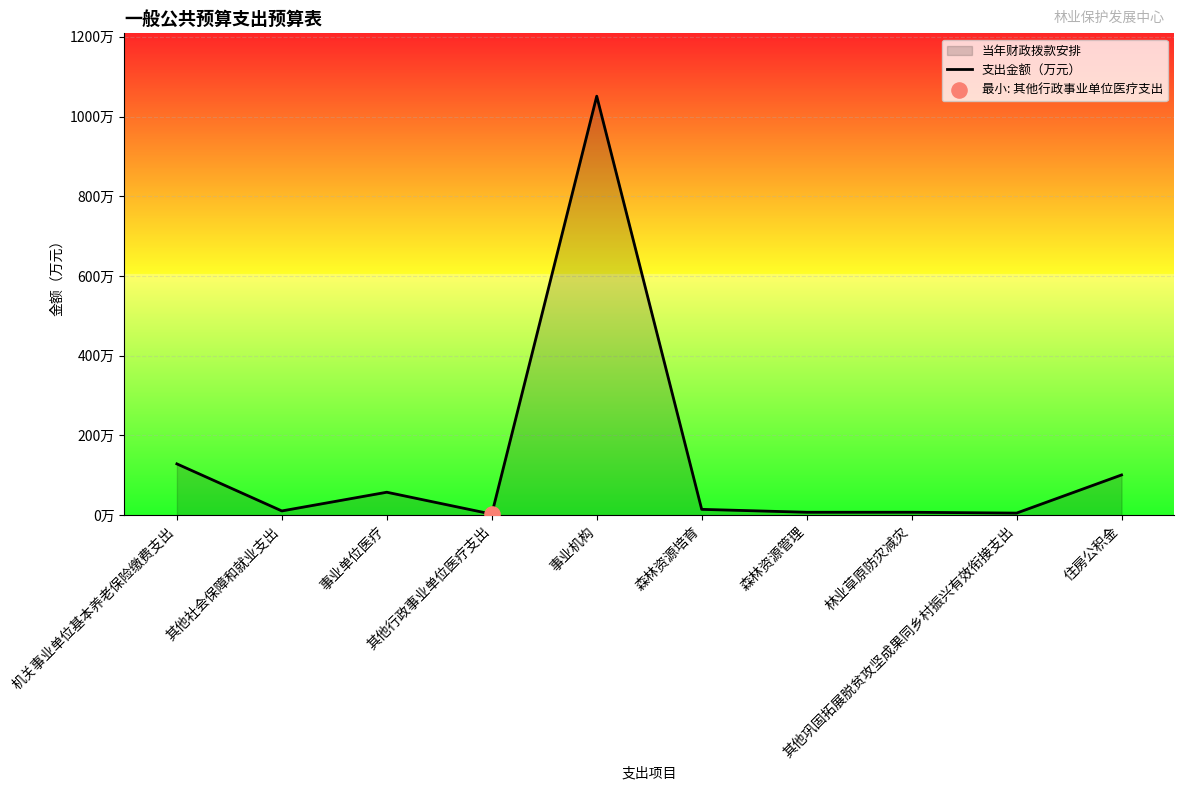

Between 其他巩固拓展脱贫攻坚成果同乡村振兴有效衔接支出 and 森林资源培育, which is larger?

森林资源培育